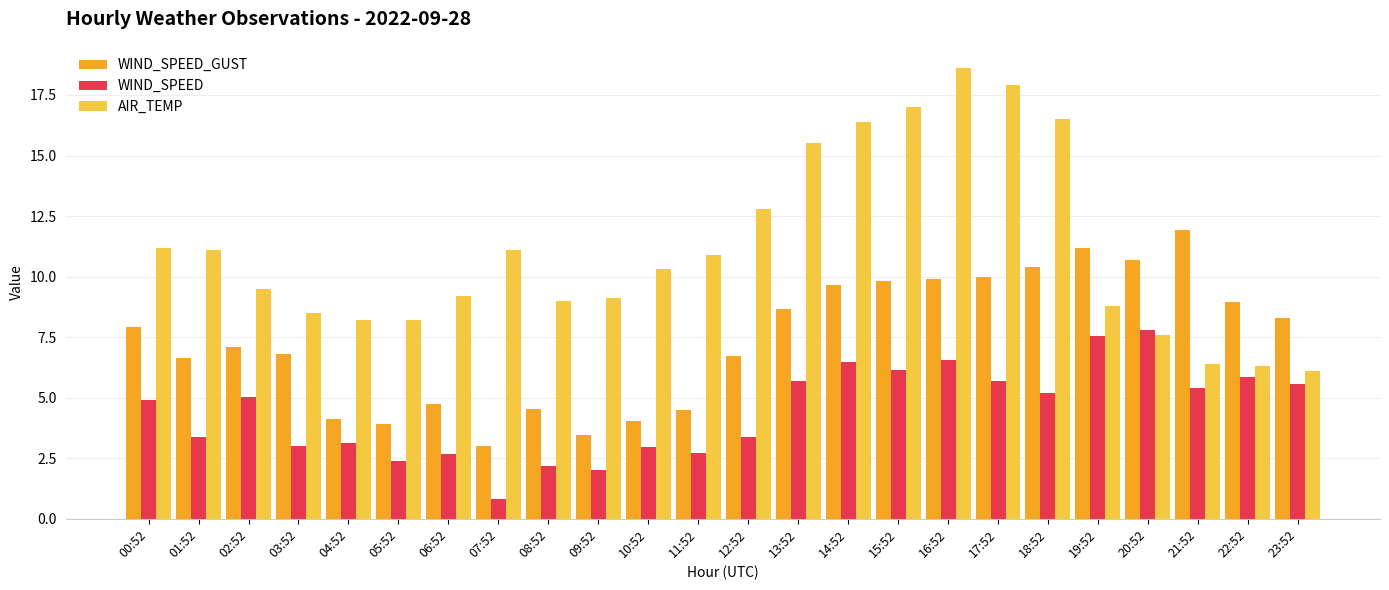

Rank the series at 07:52 from lowest to highest value.

WIND_SPEED, WIND_SPEED_GUST, AIR_TEMP